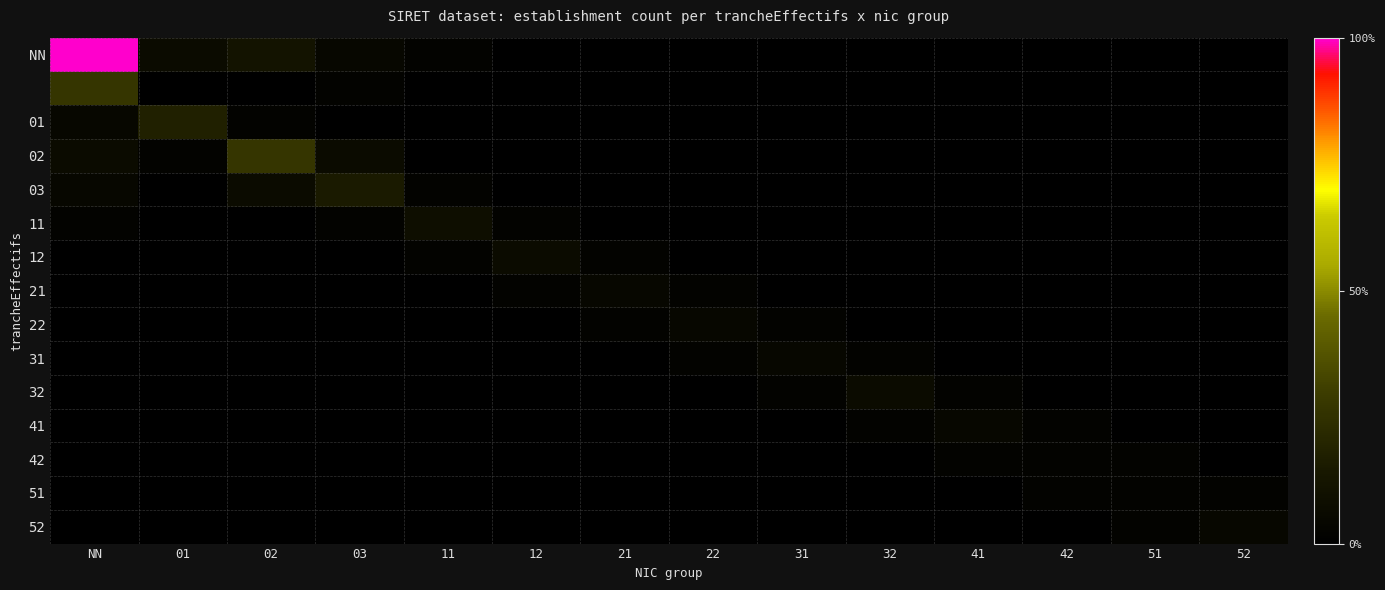

What is the total value across all series at 03?

0.3